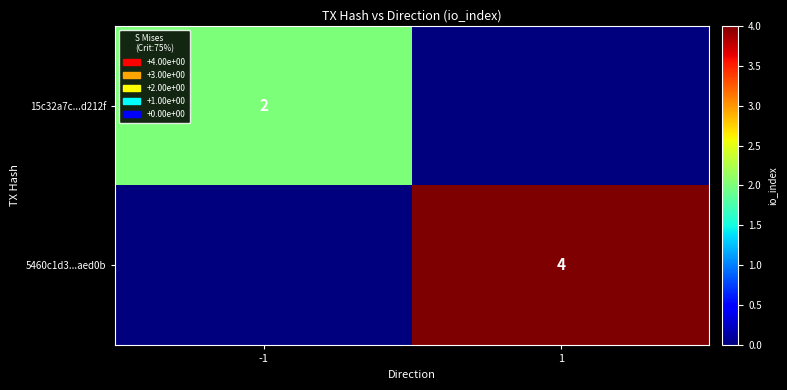

The value of 15c32a7c...d212f at -1 is 2. True or false?

True